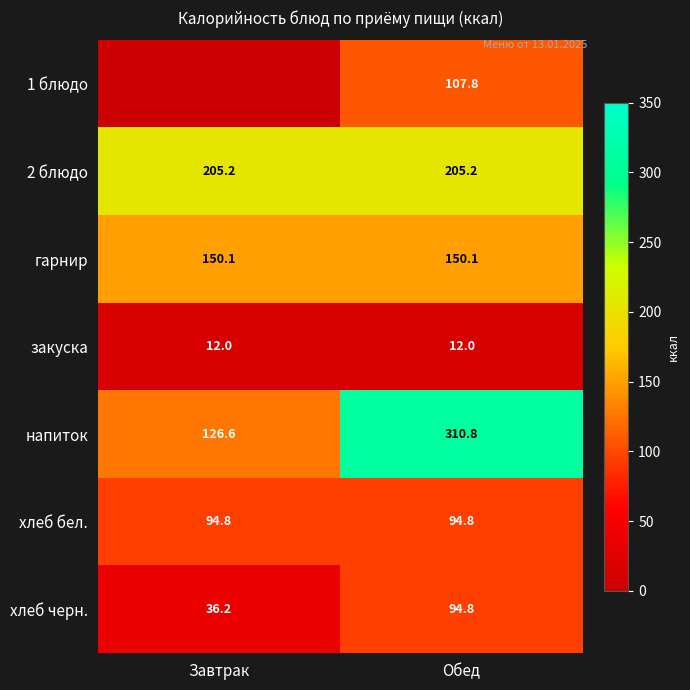

What is the spread (max minus min) of values at Обед?

298.8